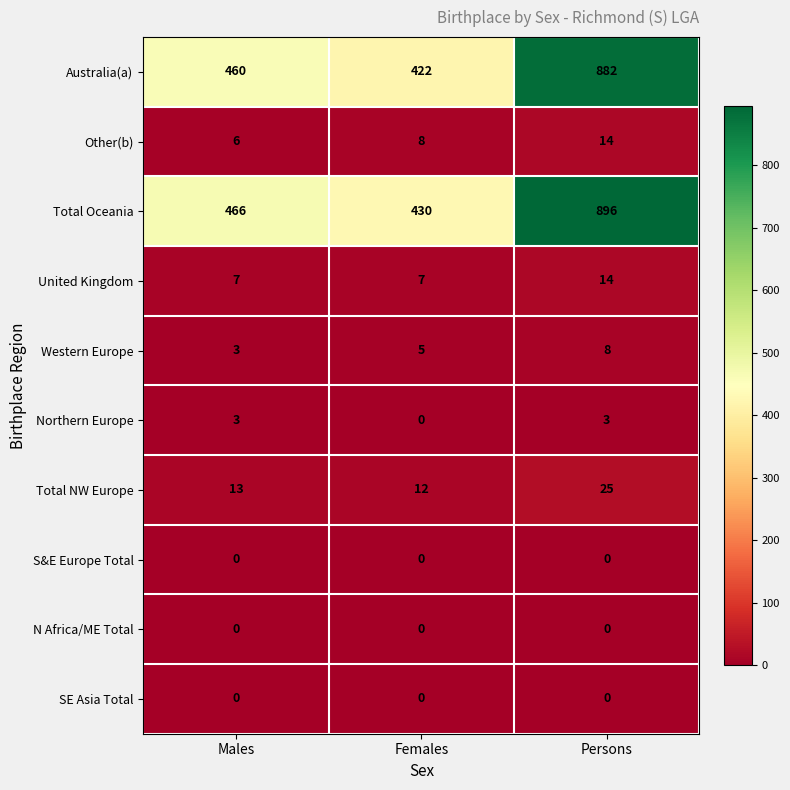

At which label is Western Europe closest to 5?

Females